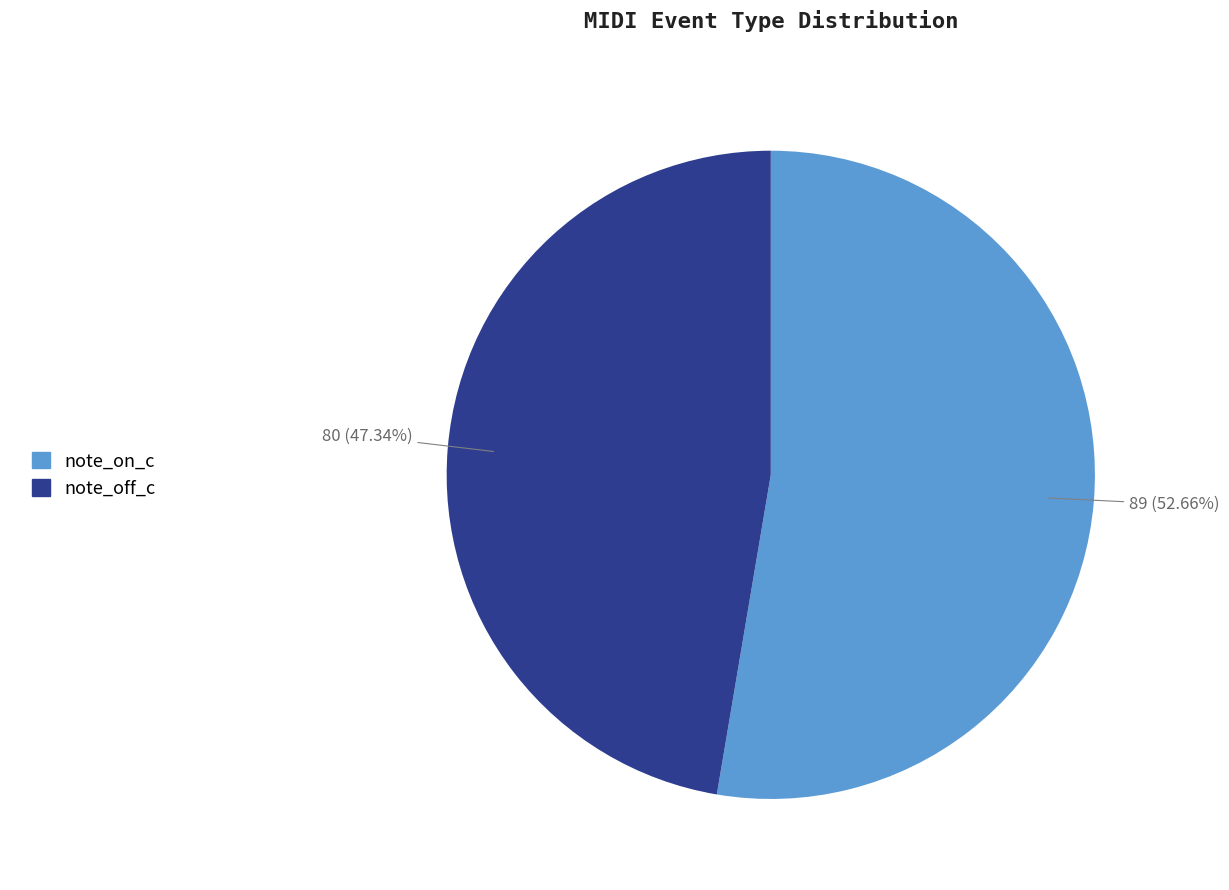

Is there any slice that represents more than half of the pie?

Yes